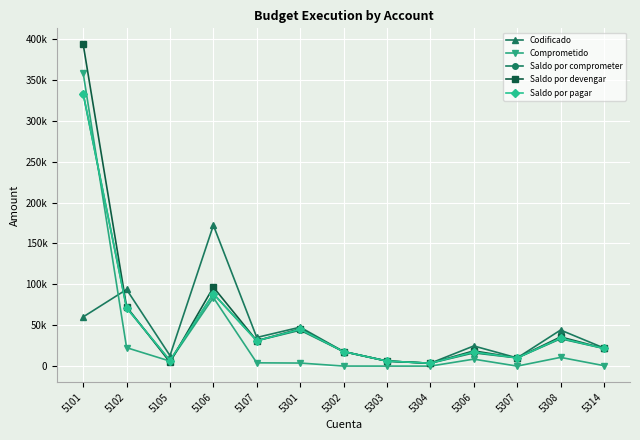

Between which two adjacent categories do Codificado and Comprometido first intersect?

5101 and 5102